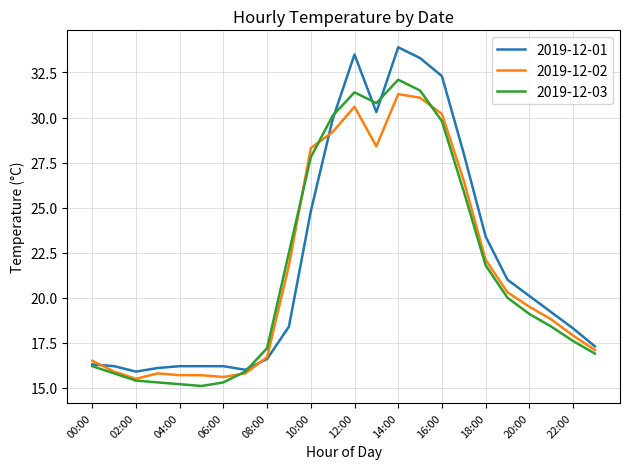

True or false: 2019-12-02 and 2019-12-03 intersect in this chart.

True